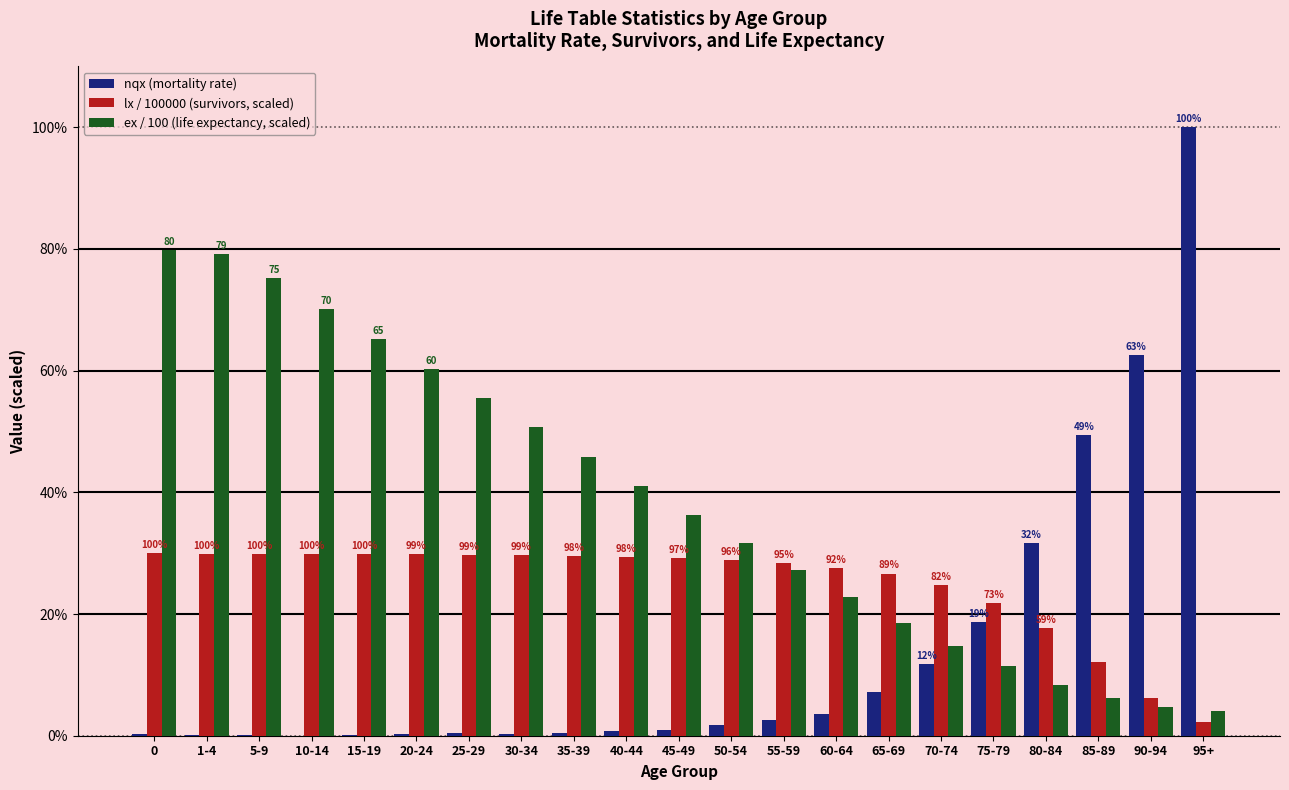

Does the chart contain stacked bars?

No